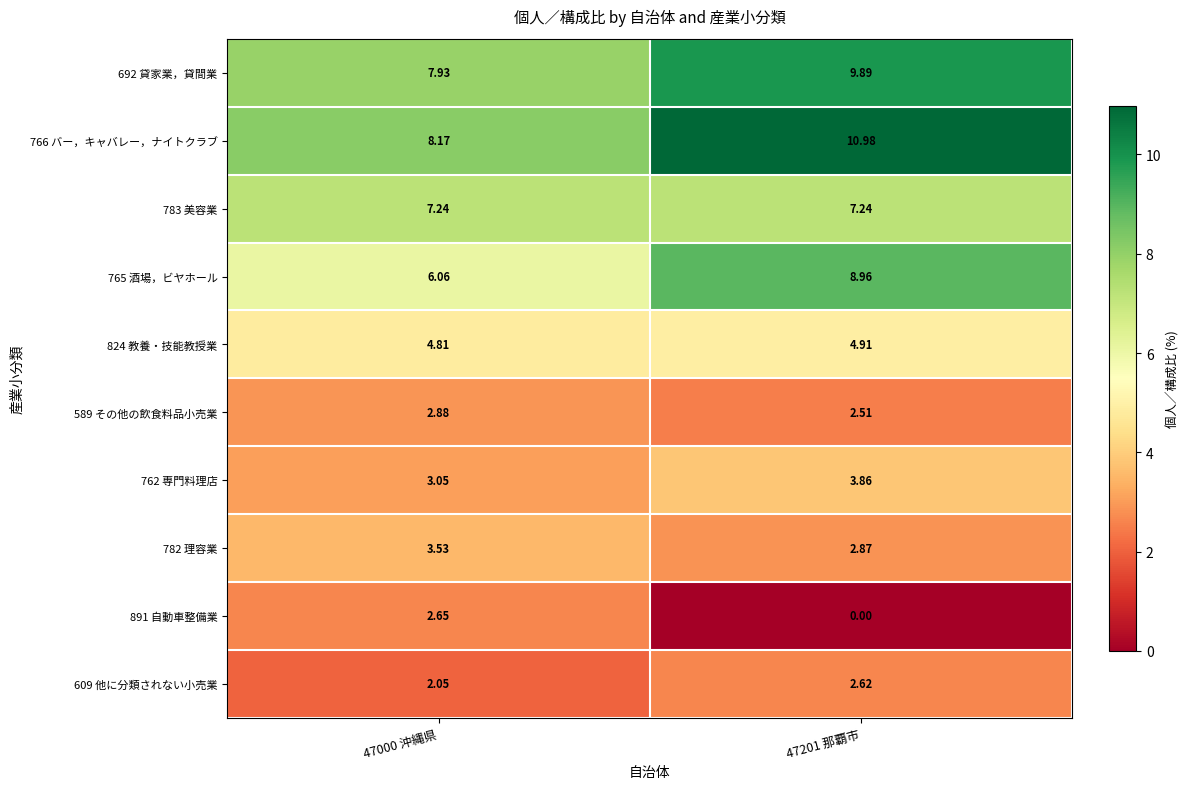

Rank the series at 47000 沖縄県 from highest to lowest value.

766 バー，キャバレー，ナイトクラブ, 692 貸家業，貸間業, 783 美容業, 765 酒場，ビヤホール, 824 教養・技能教授業, 782 理容業, 762 専門料理店, 589 その他の飲食料品小売業, 891 自動車整備業, 609 他に分類されない小売業